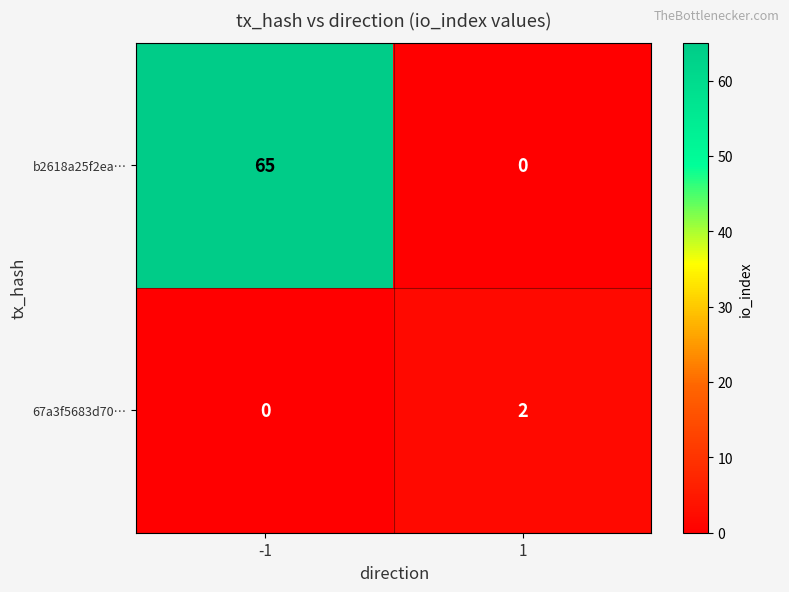

What is the difference between the maximum and minimum values in the b2618a25f2ea… series?

65